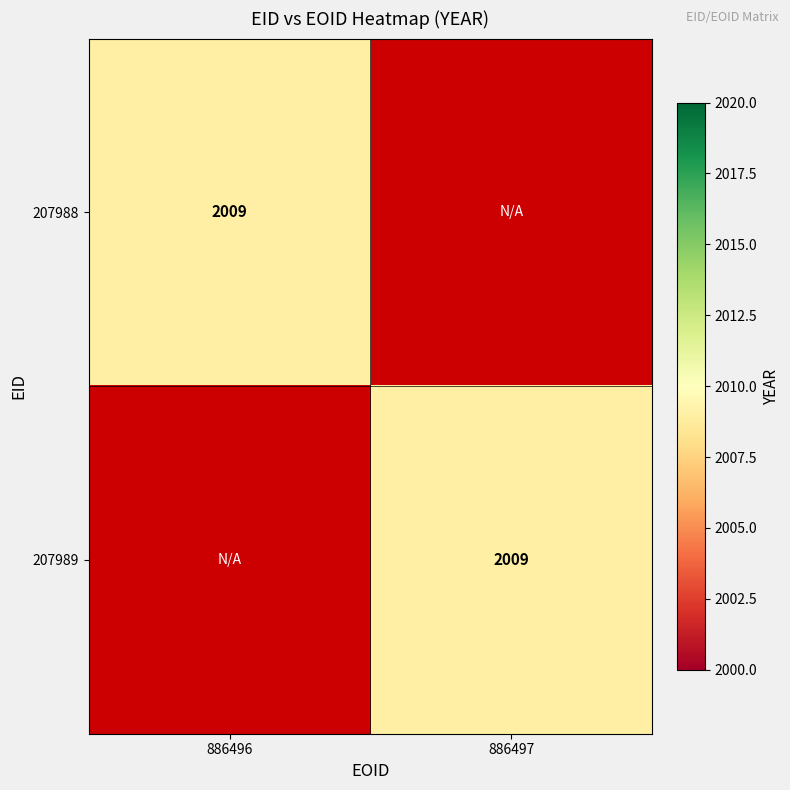

The 207989 series shows 3023 at 886497. True or false?

False